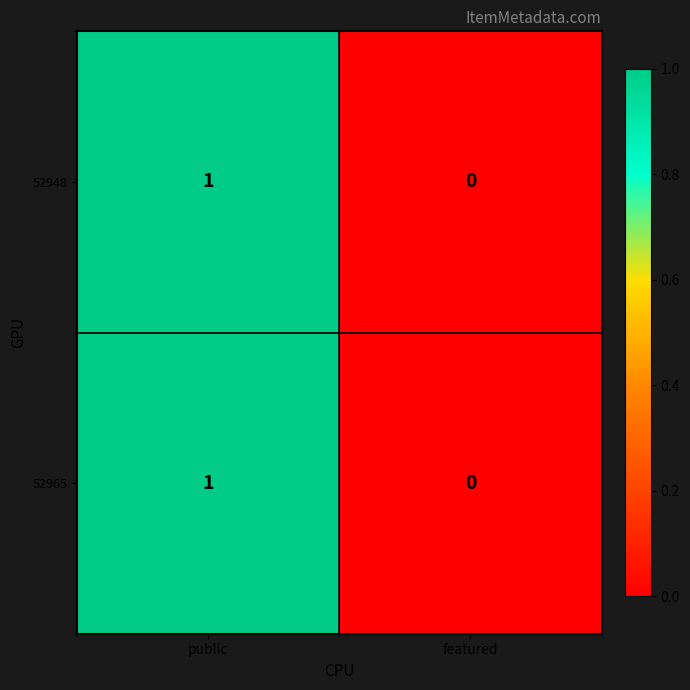

How many series are shown in this chart?

2